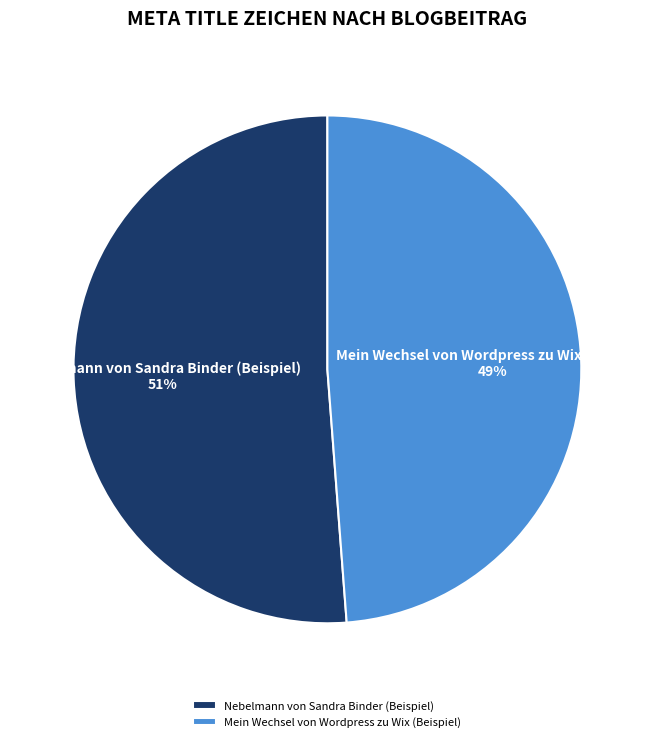

Approximately how many times larger is the value at Mein Wechsel von Wordpress zu Wix (Beispiel) compared to Nebelmann von Sandra Binder (Beispiel)?

1.0